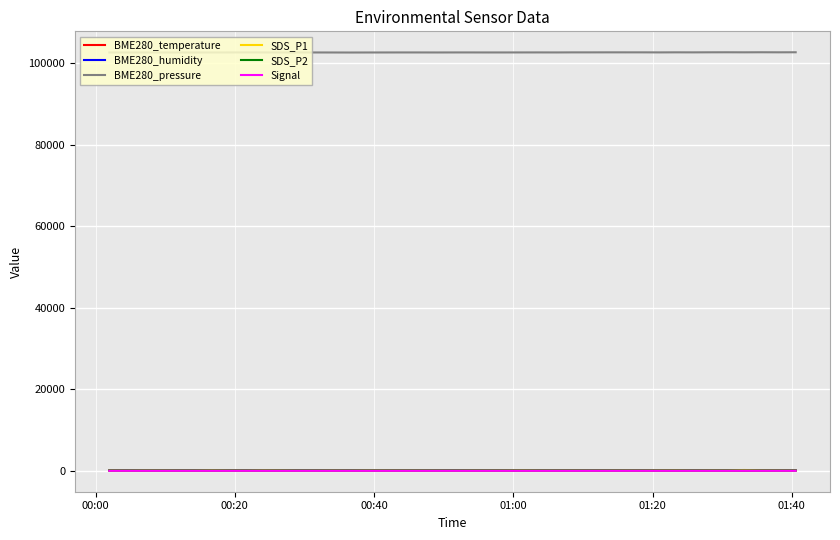

Which series has the largest total across all categories?

BME280_pressure